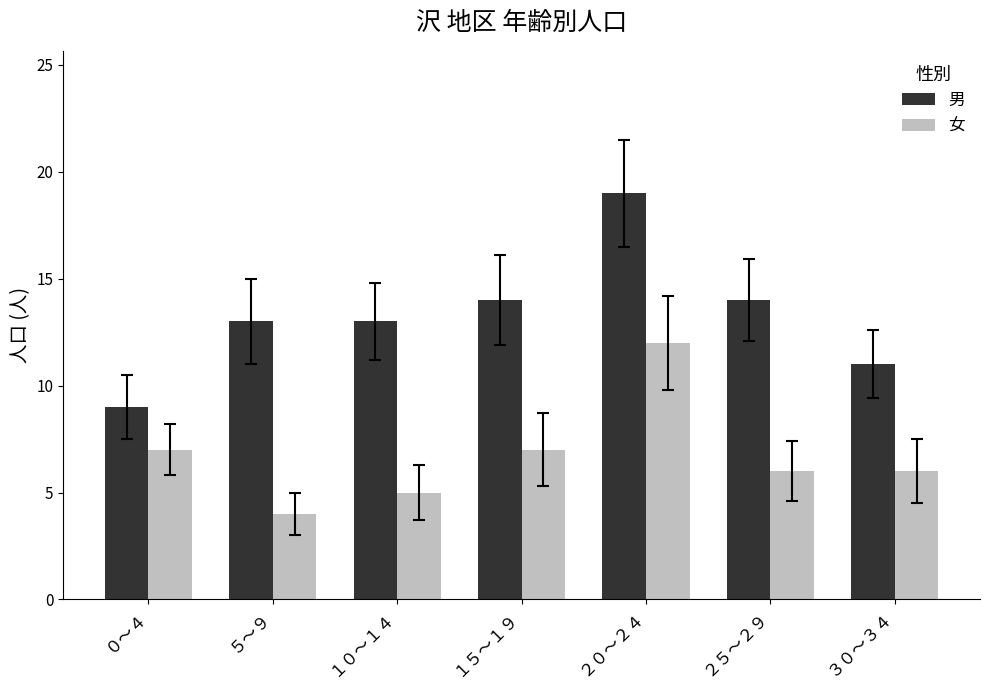

The 男 series shows 13 at ５～９. True or false?

True